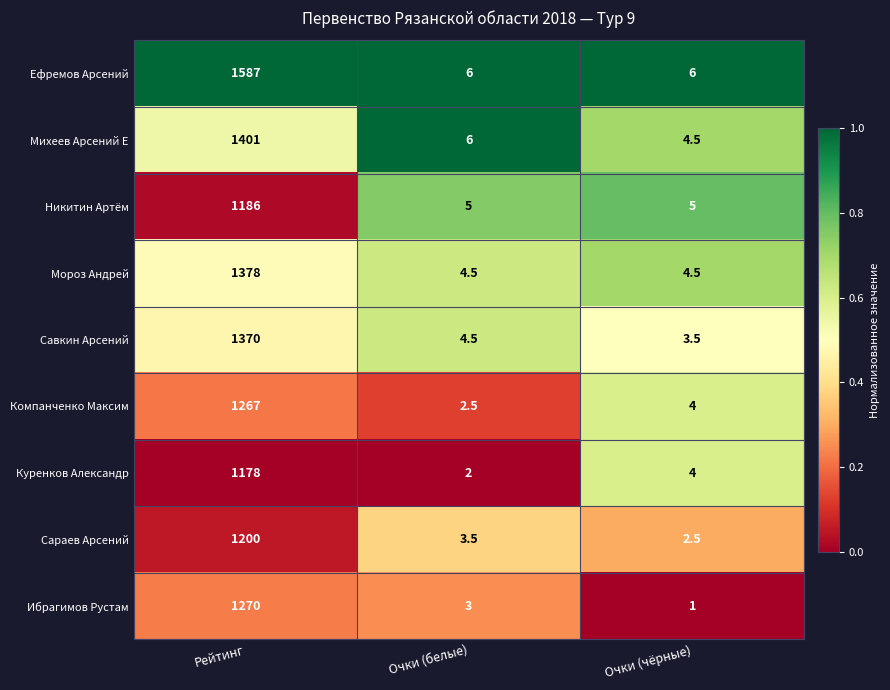

What is the spread (max minus min) of values at Рейтинг?

409.0